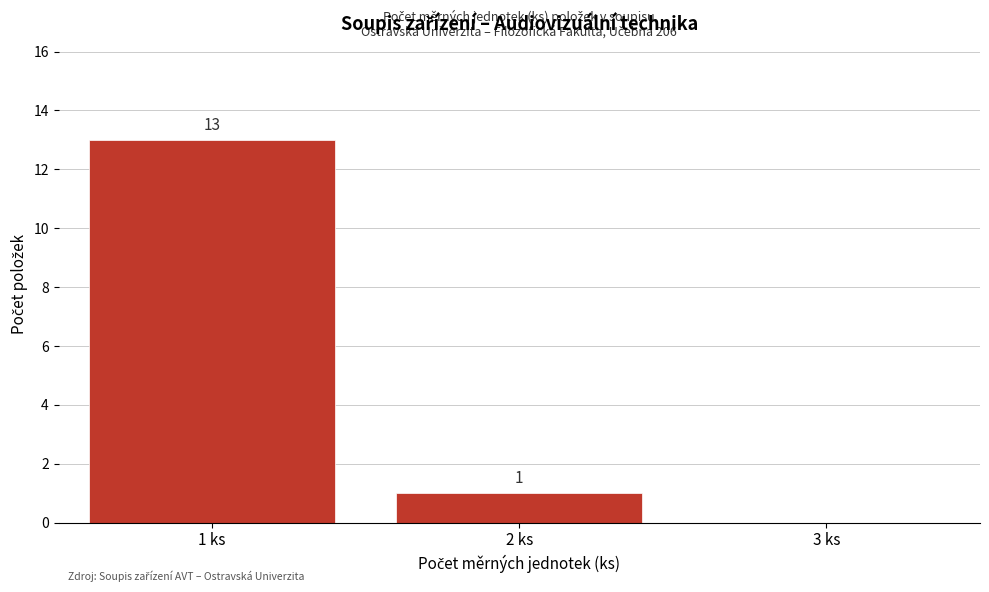

Over which range of the x-axis is the bar tallest?

0.5 to 1.5